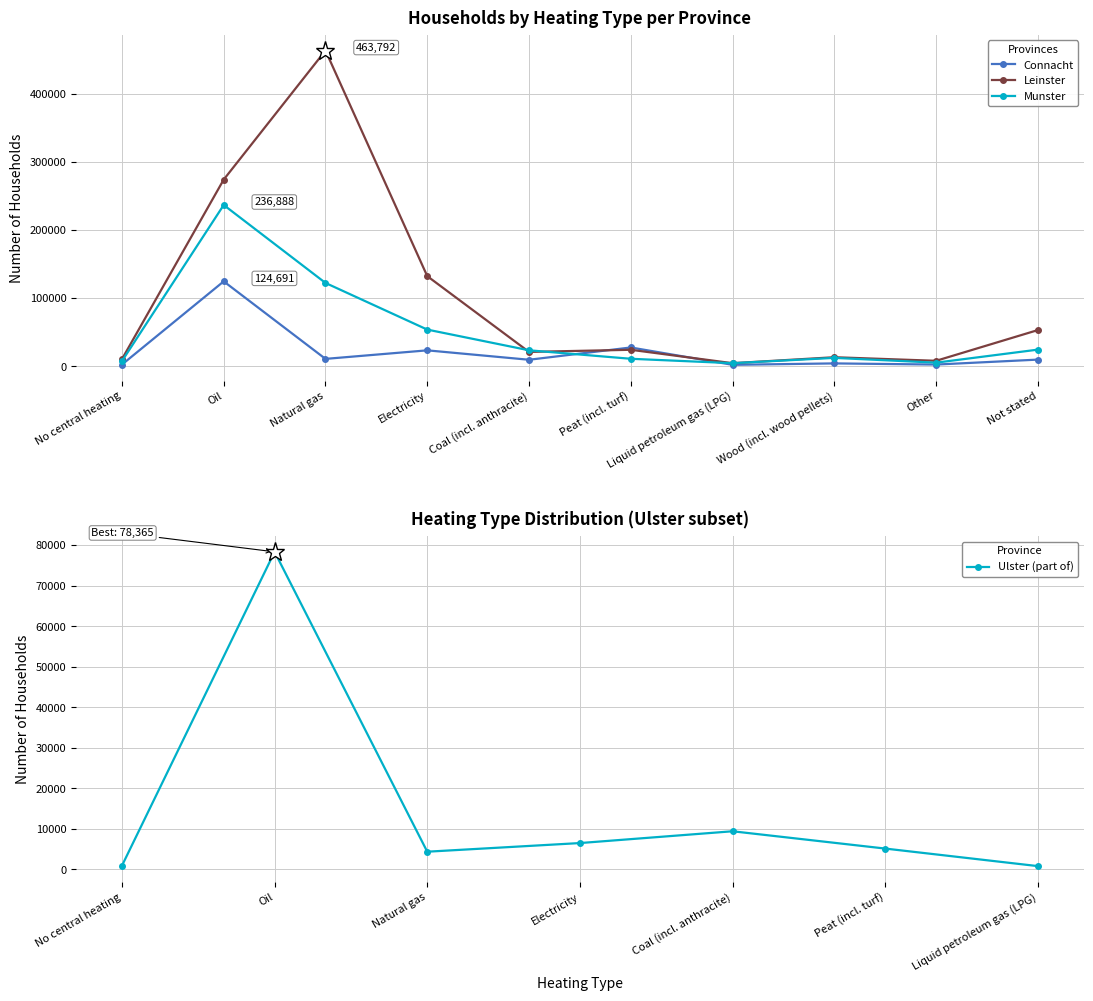

Which category has the highest value in the Leinster series?

Natural gas